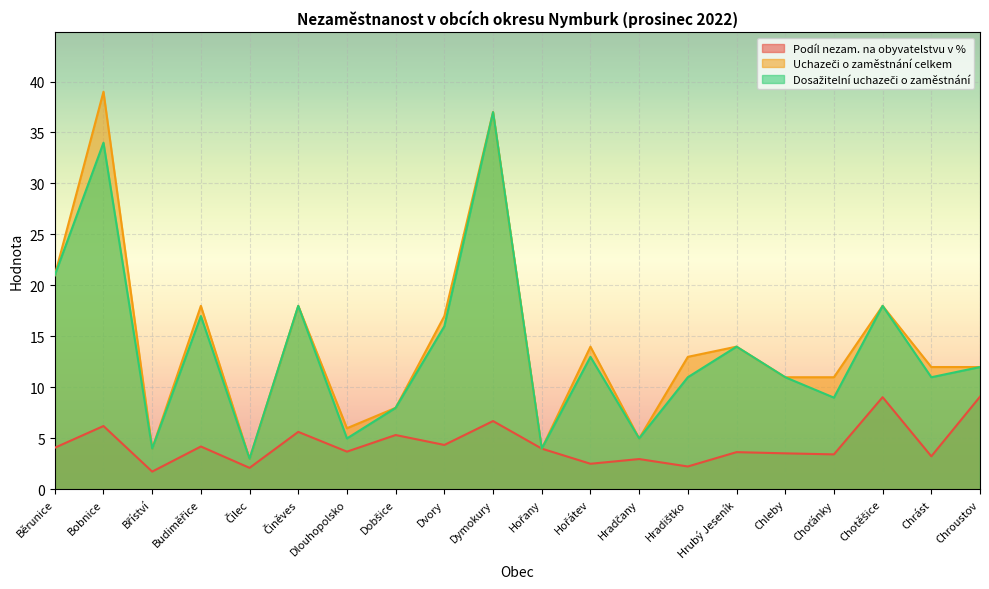

Reading right to left, list all the values displayed in this chart.

Podíl nezam. na obyvatelstvu v %: Chroustov=9.1	Chrást=3.2	Chotěšice=9.0	Choťánky=3.4	Chleby=3.5	Hrubý Jeseník=3.7	Hradištko=2.2	Hradčany=3.0	Hořátev=2.5	Hořany=4.0	Dymokury=6.7	Dvory=4.4	Dobšice=5.3	Dlouhopolsko=3.7	Činěves=5.6	Čilec=2.1	Budiměřice=4.2	Bříství=1.7	Bobnice=6.2	Běrunice=4.1
Uchazeči o zaměstnání celkem: Chroustov=12.0	Chrást=12.0	Chotěšice=18.0	Choťánky=11.0	Chleby=11.0	Hrubý Jeseník=14.0	Hradištko=13.0	Hradčany=5.0	Hořátev=14.0	Hořany=4.0	Dymokury=37.0	Dvory=17.0	Dobšice=8.0	Dlouhopolsko=6.0	Činěves=18.0	Čilec=3.0	Budiměřice=18.0	Bříství=4.0	Bobnice=39.0	Běrunice=21.0
Dosažitelní uchazeči o zaměstnání: Chroustov=12.0	Chrást=11.0	Chotěšice=18.0	Choťánky=9.0	Chleby=11.0	Hrubý Jeseník=14.0	Hradištko=11.0	Hradčany=5.0	Hořátev=13.0	Hořany=4.0	Dymokury=37.0	Dvory=16.0	Dobšice=8.0	Dlouhopolsko=5.0	Činěves=18.0	Čilec=3.0	Budiměřice=17.0	Bříství=4.0	Bobnice=34.0	Běrunice=21.0